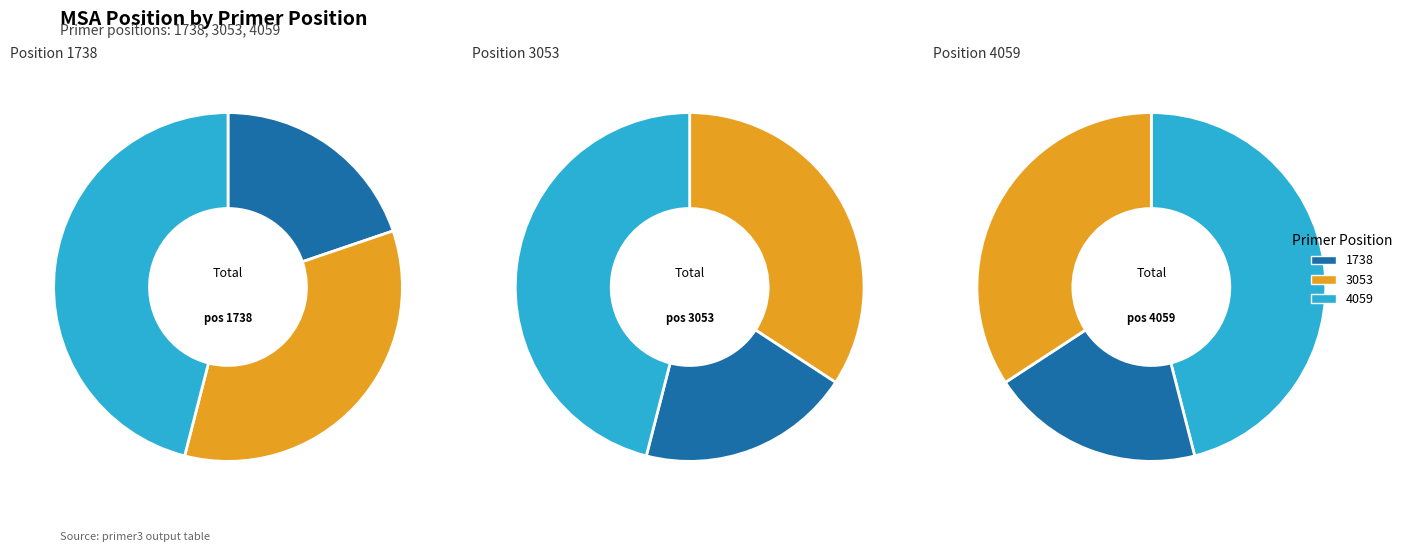

How many slices are in this pie chart?

3